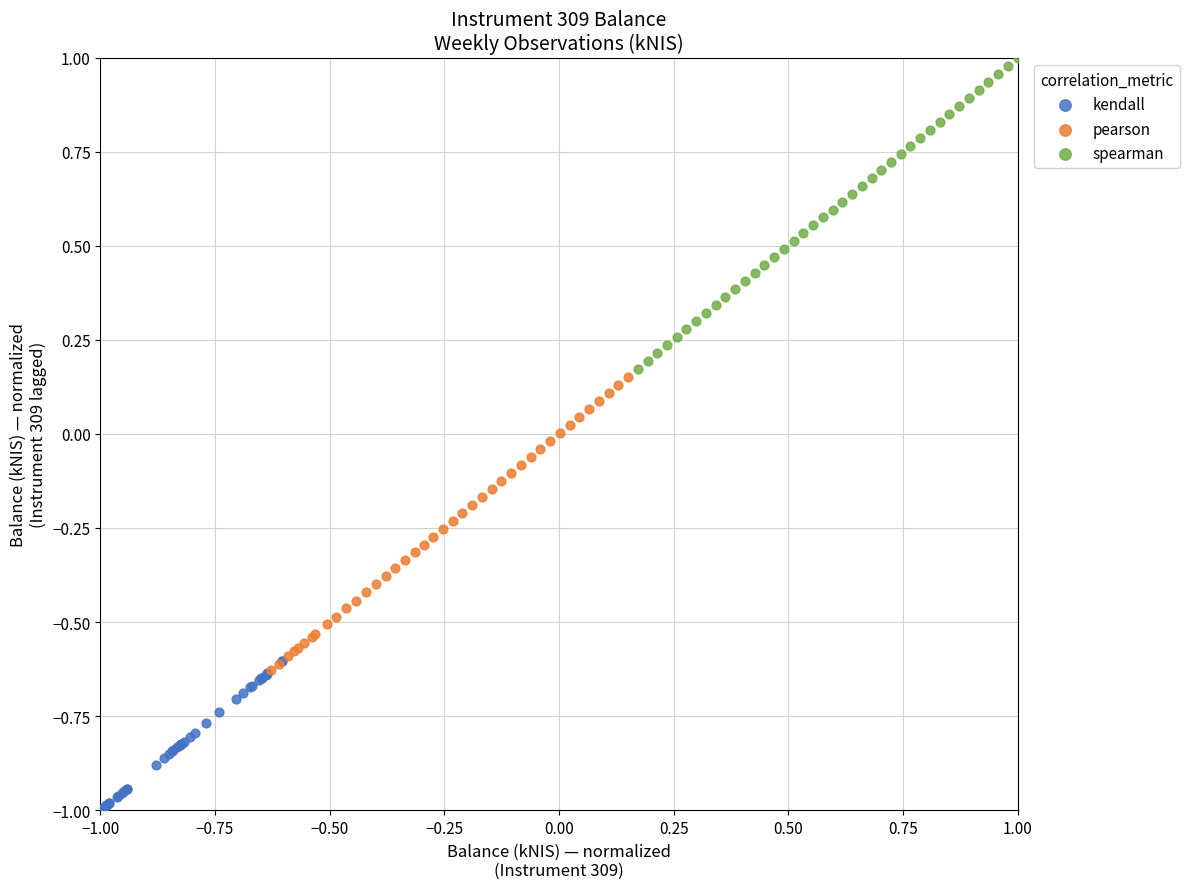

Which series reaches the maximum Y coordinate?

spearman